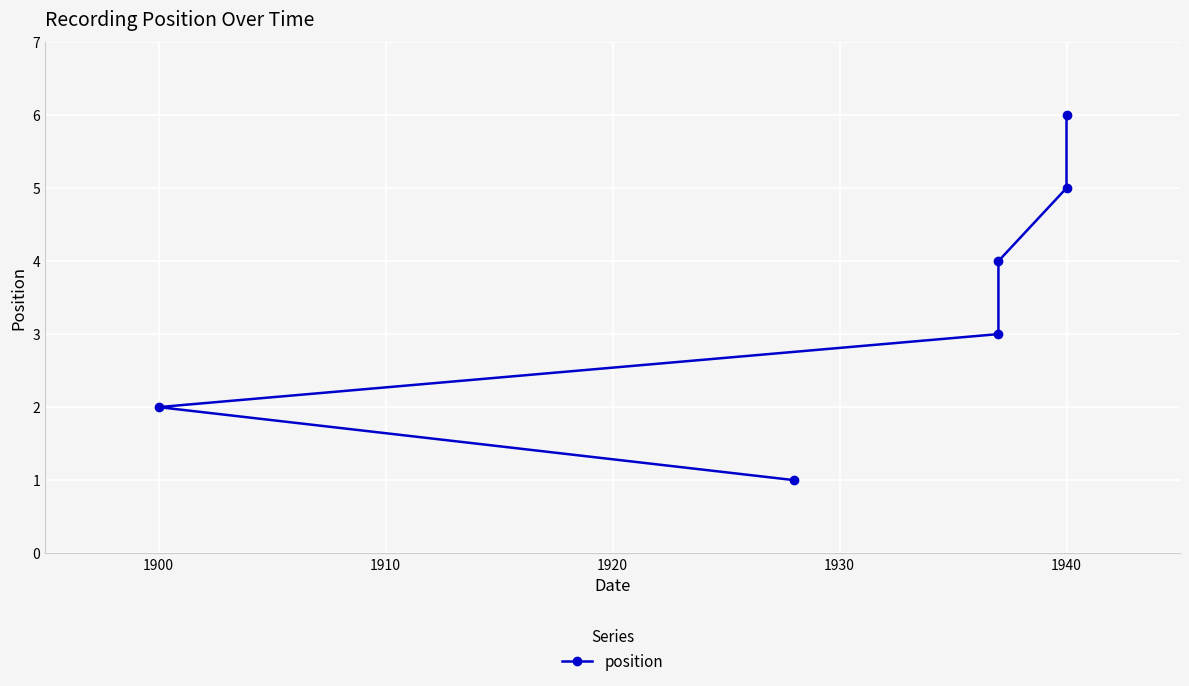

What is the difference between the second highest and second lowest values?

3